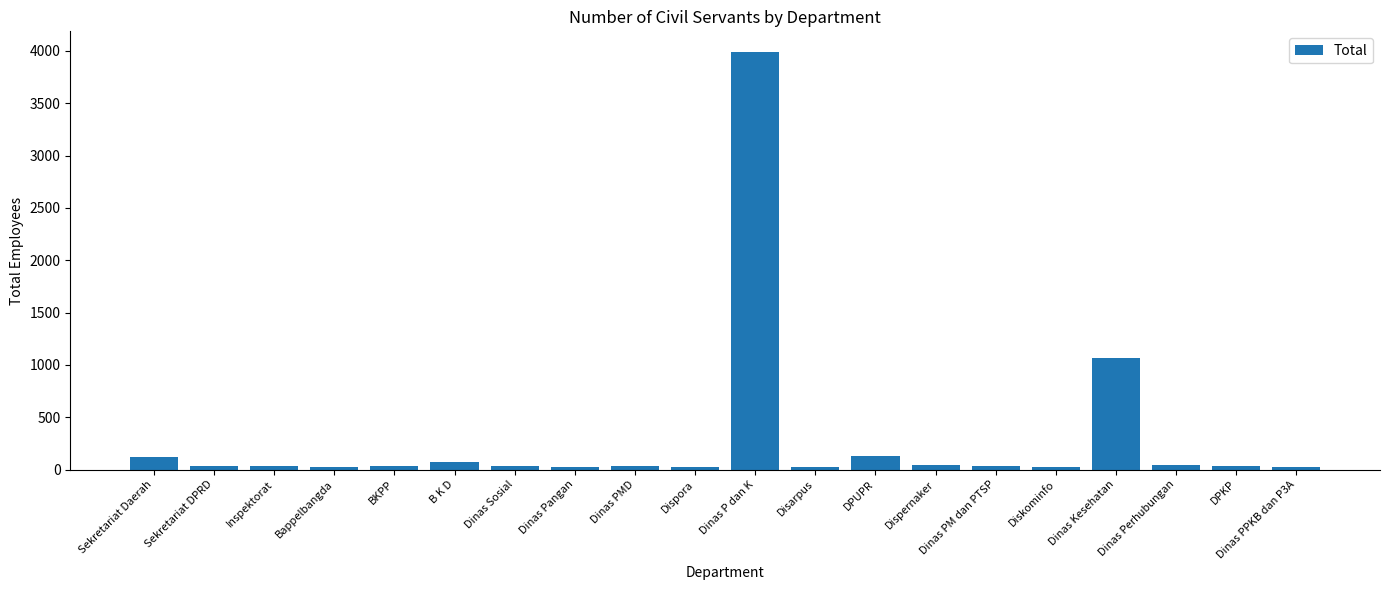

What is the average value?

292